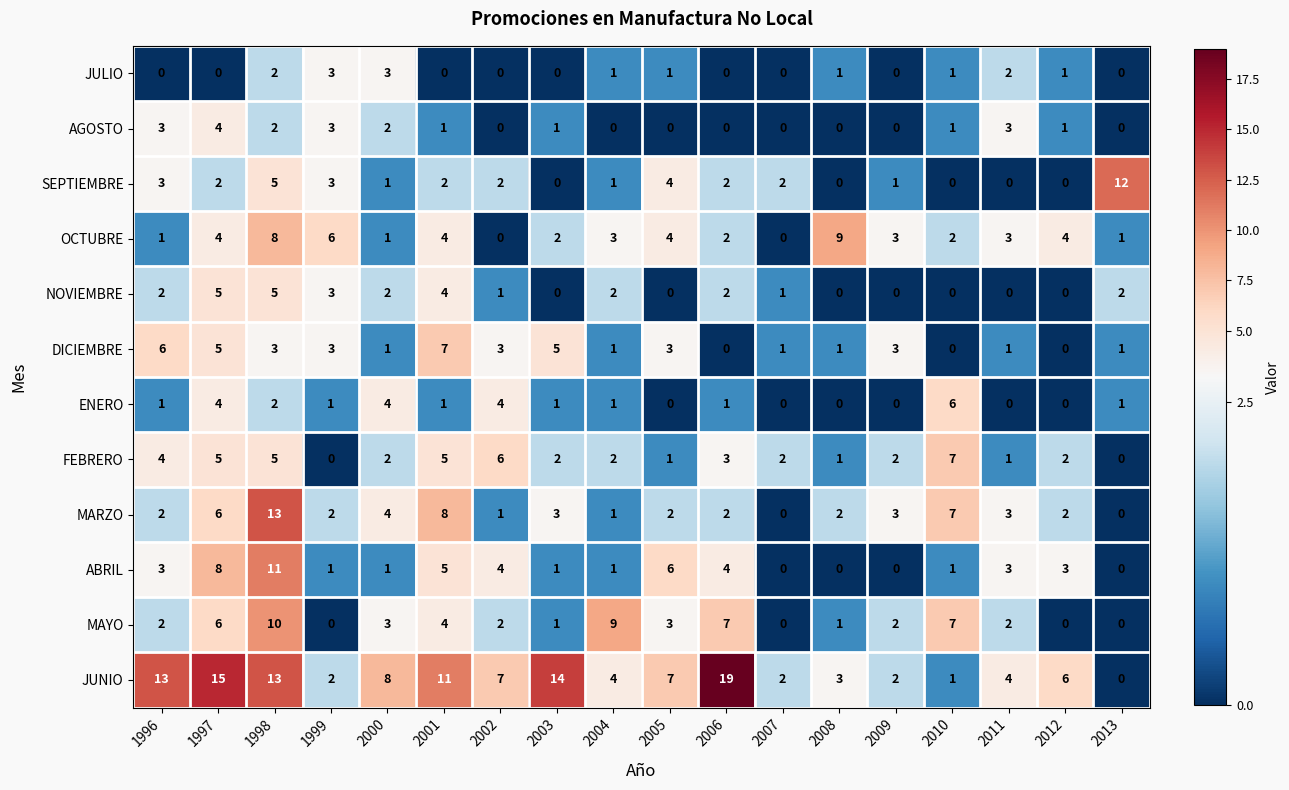

Count the JULIO values in the range 0 to 1.

14